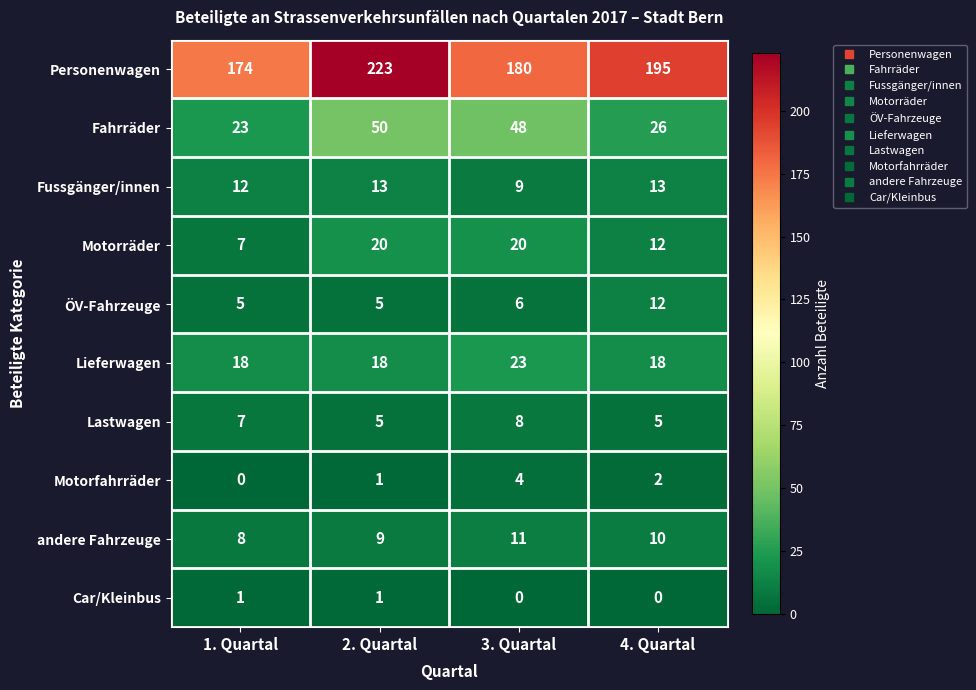

What is the sum of all Lastwagen values?

25